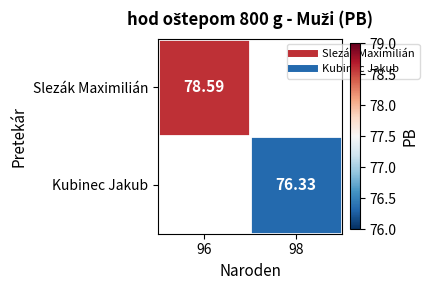

Which series has the widest spread of values?

Slezák Maximilián